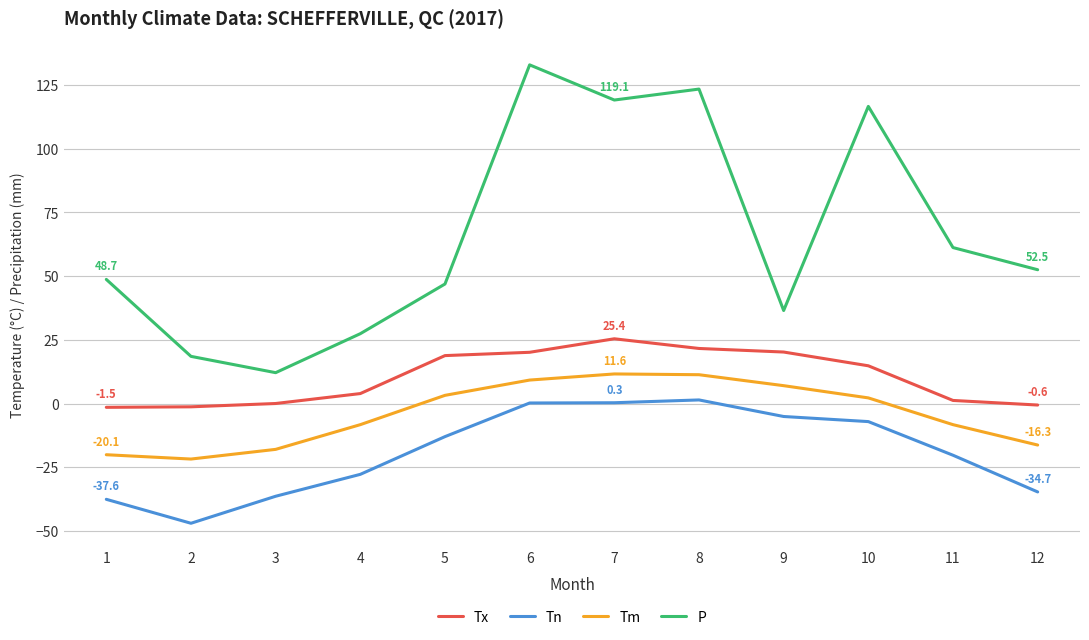

Is it true that P equals 24.7 at 9?

False